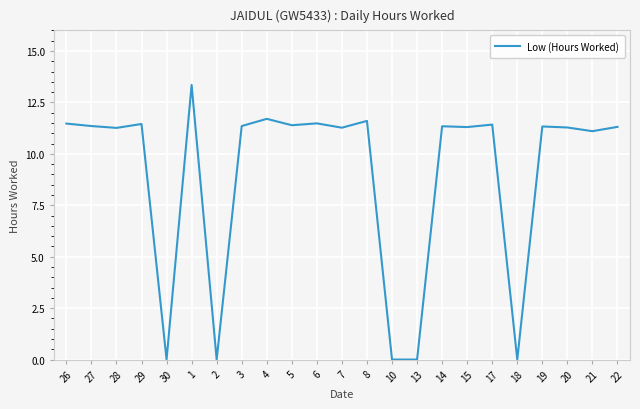

What is the difference between the values at 19 and 13?

11.3